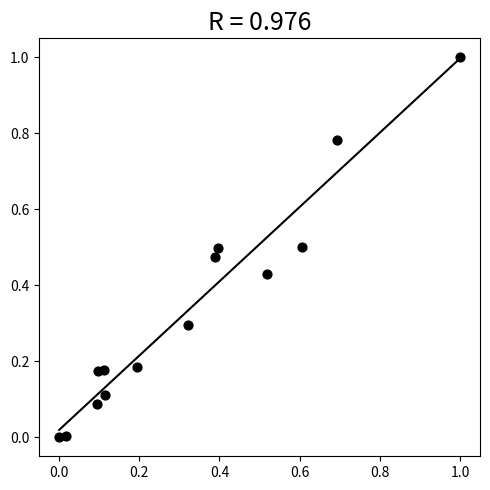

What is the range of X values (max minus min)?

1.0